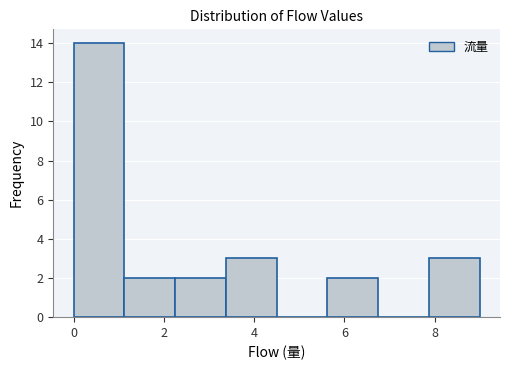

What is the height of the bar covering 7.8 to 9.0 on the x-axis? Neither the bar edges nor the heights are printed on the chart, so give them approximately, as read against the axes.

3